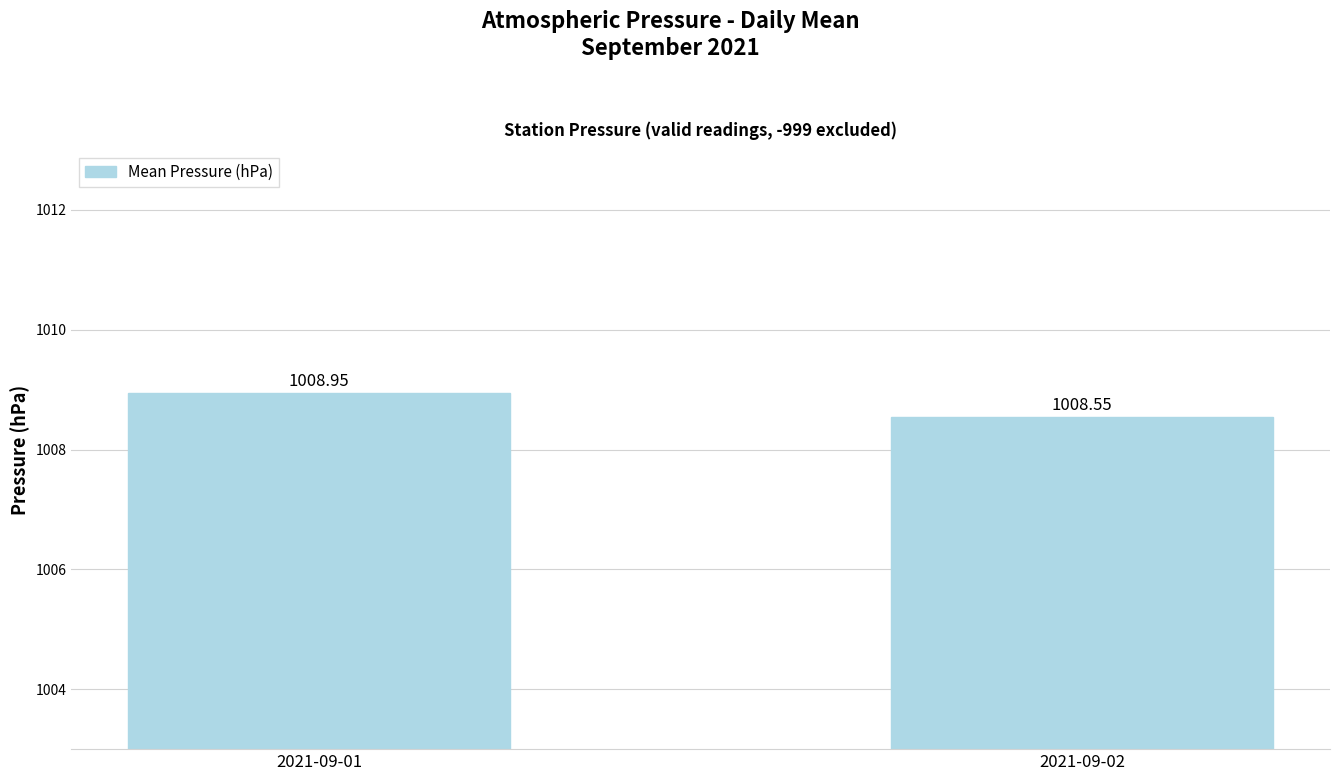

Approximately how many times larger is the value at 2021-09-02 compared to 2021-09-01?

1.0